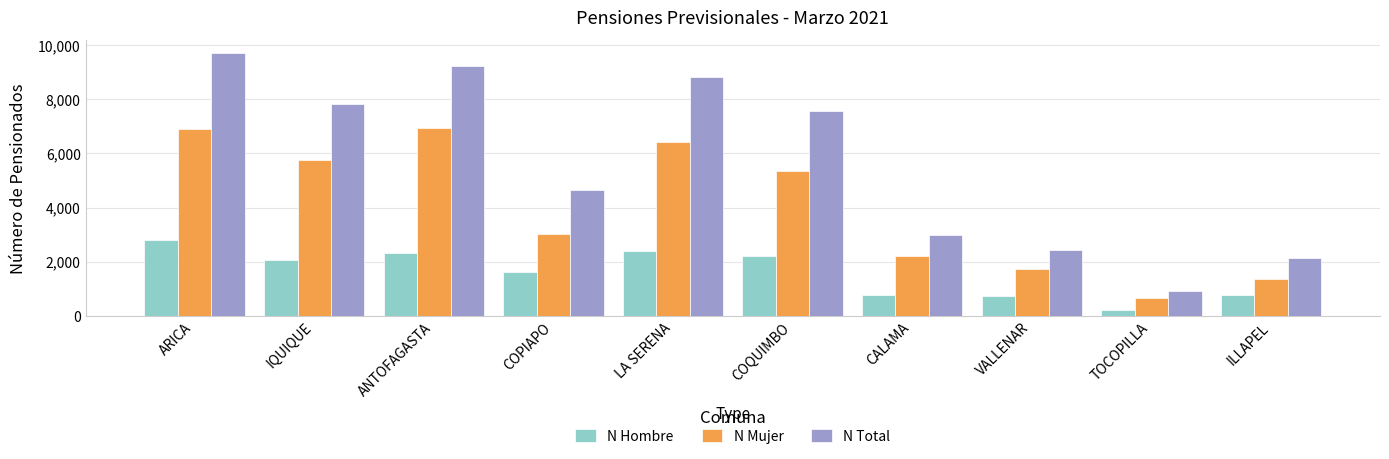

Is the value of N Total at TOCOPILLA greater than the value of N Hombre at VALLENAR?

Yes